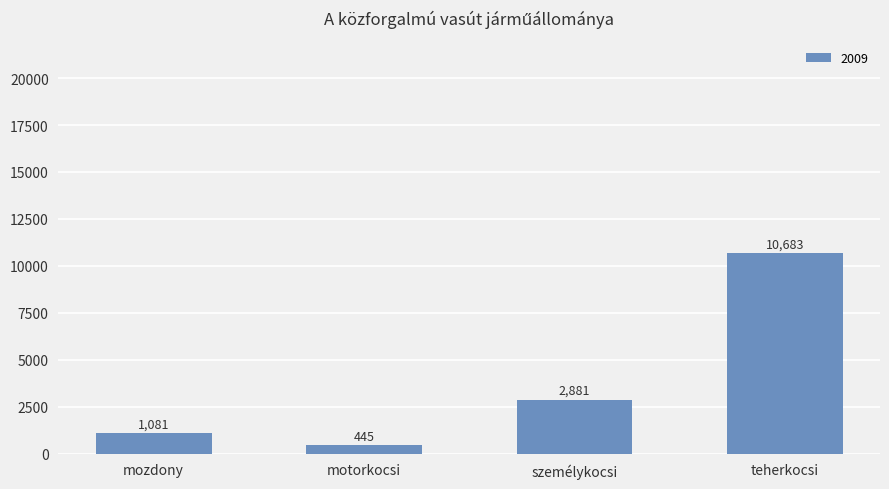

What is the sum of all values?

15090